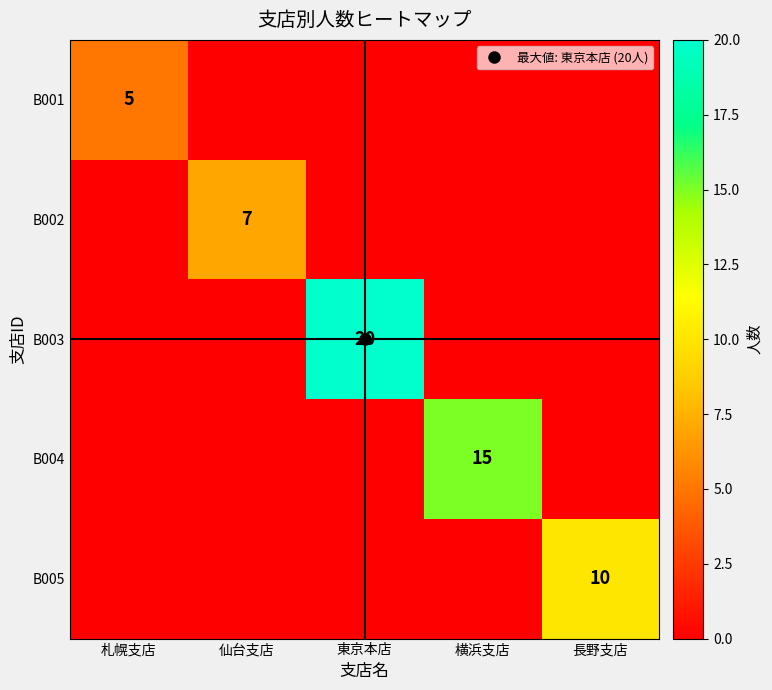

What is the maximum value for B002?

7